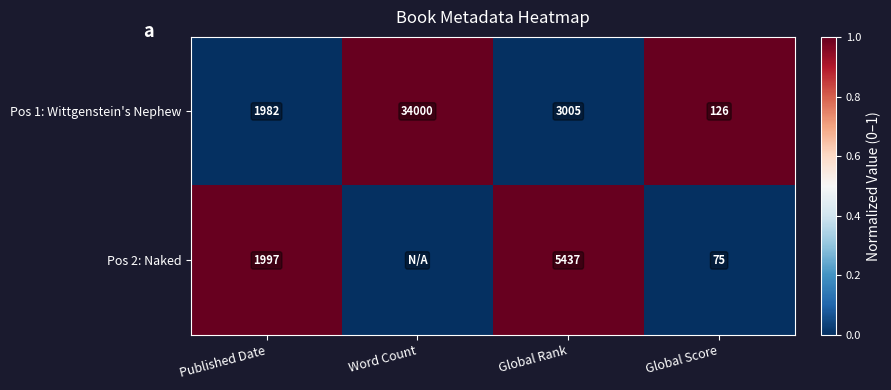

The value of Pos 1: Wittgenstein's Nephew at Global Score is 1. True or false?

False